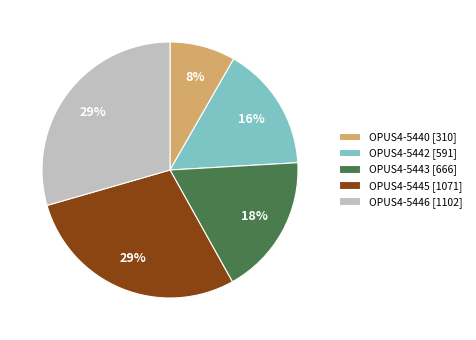

To the nearest percent, what portion does OPUS4-5443 represent?

18%